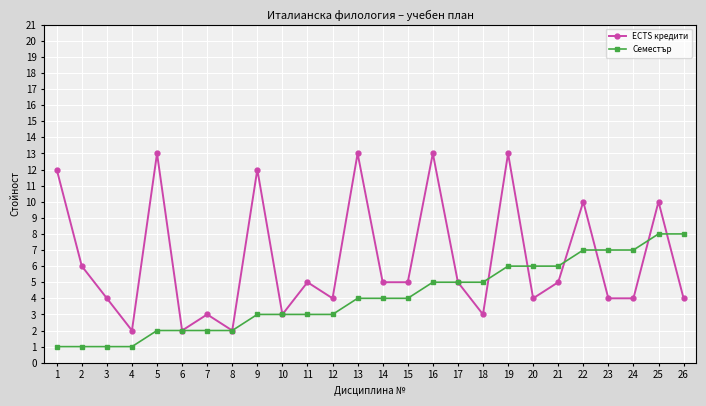

How many interior local peaks does the ECTS кредити series have?

9